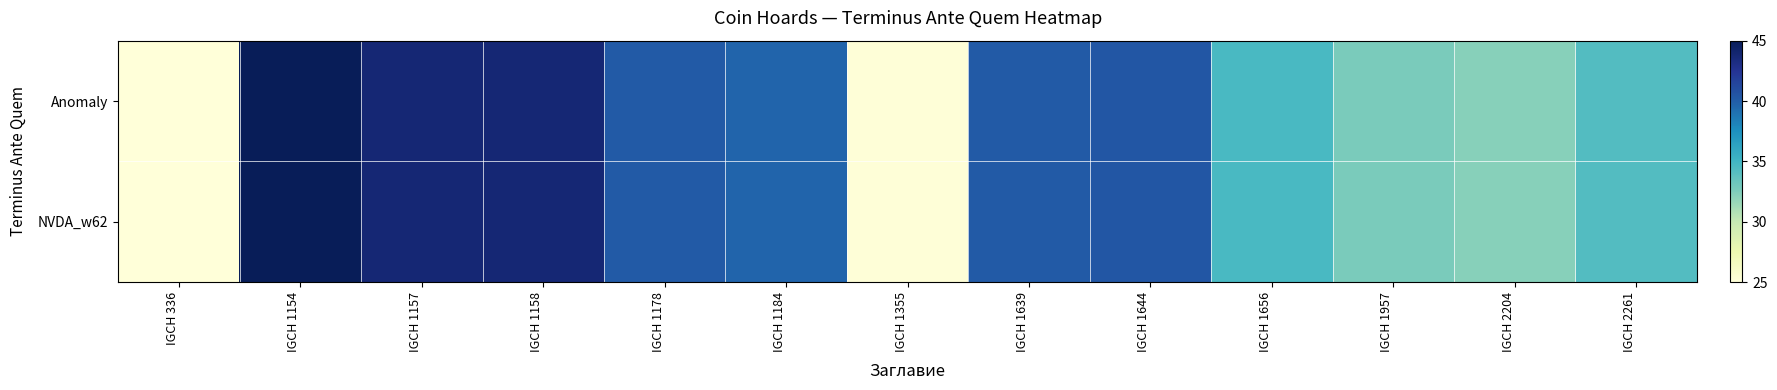

Reading left to right, list all the values displayed in this chart.

Anomaly: IGCH 336=25.0	IGCH 1154=45.0	IGCH 1157=43.8	IGCH 1158=43.8	IGCH 1178=40.2	IGCH 1184=39.6	IGCH 1355=25.1	IGCH 1639=40.2	IGCH 1644=40.4	IGCH 1656=34.6	IGCH 1957=32.7	IGCH 2204=32.3	IGCH 2261=34.2
NVDA_w62: IGCH 336=25.0	IGCH 1154=45.0	IGCH 1157=43.8	IGCH 1158=43.8	IGCH 1178=40.2	IGCH 1184=39.6	IGCH 1355=25.1	IGCH 1639=40.2	IGCH 1644=40.4	IGCH 1656=34.6	IGCH 1957=32.7	IGCH 2204=32.3	IGCH 2261=34.2